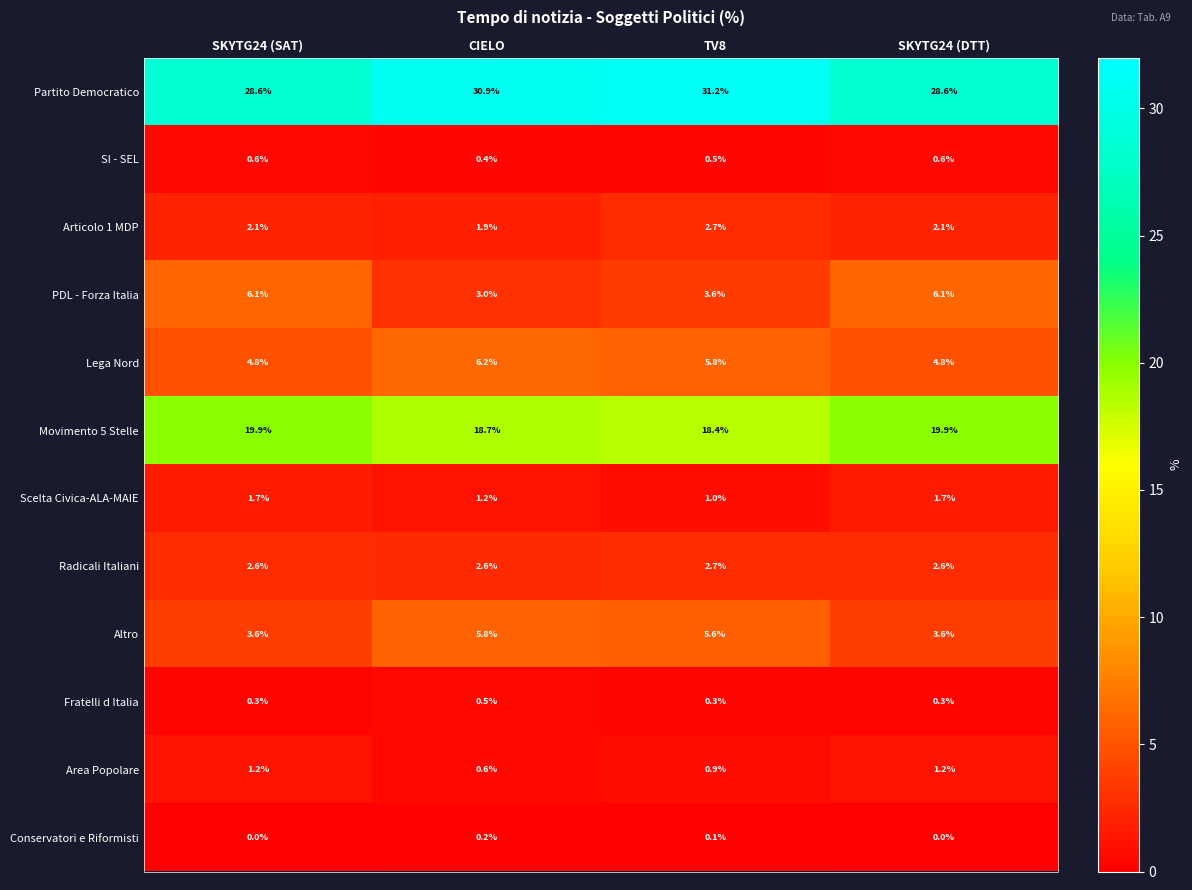

How many Lega Nord values are between 4 and 6?

3